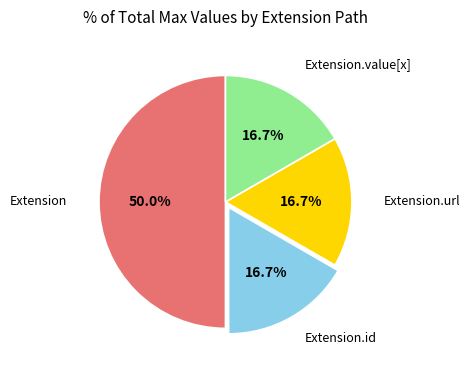

To the nearest percent, what is the average slice percentage?

25%